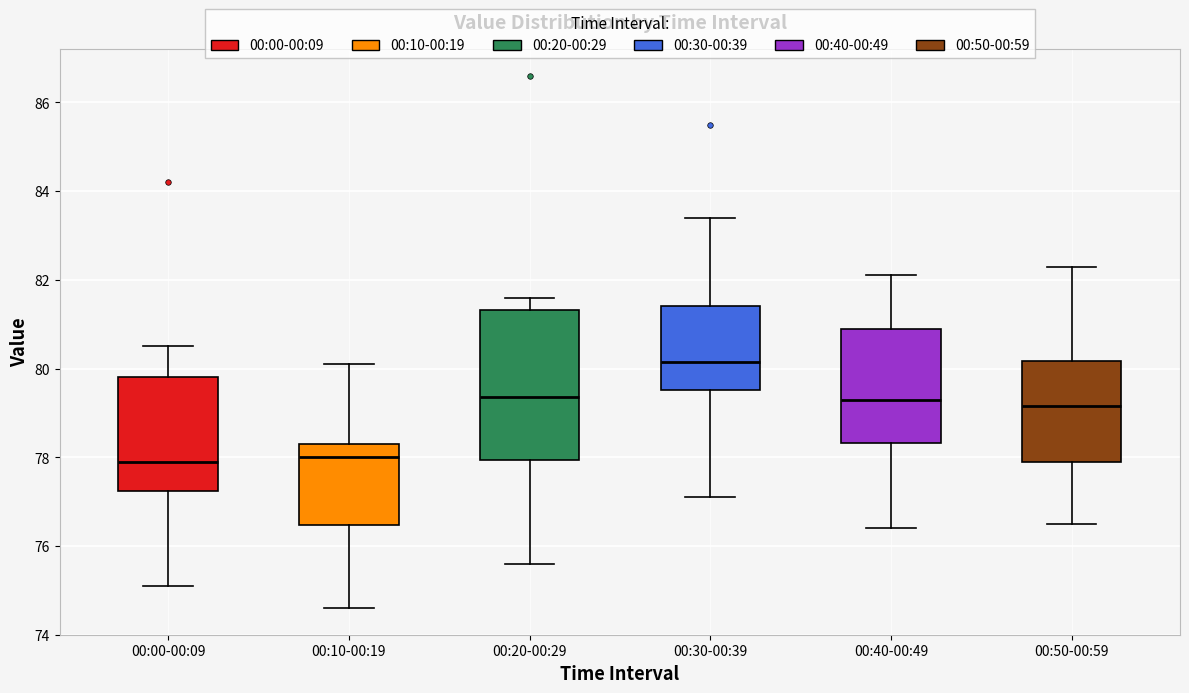

Where is the upper edge of the box for 00:30-00:39 on the y-axis? The values are not printed on the chart, so give them approximately, as read against the axis.

81.4